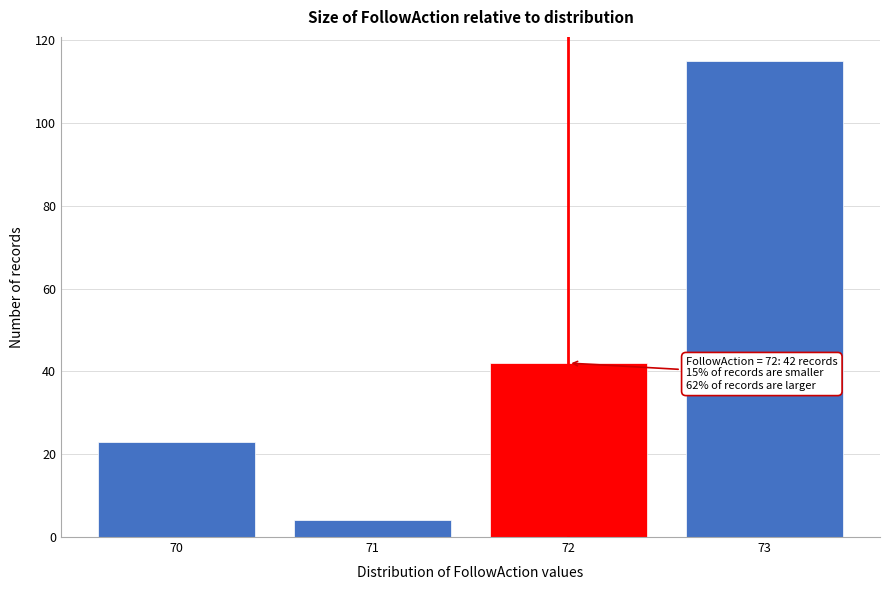

Reading left to right, extract all data points from this chart.

23	4	42	115